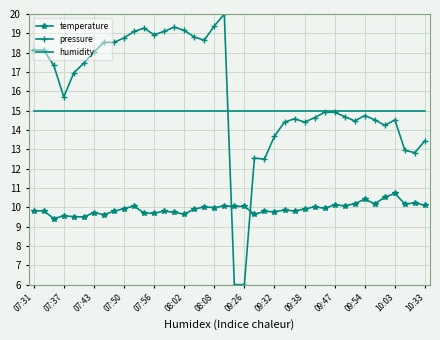

List the series in order of their peak value, highest first.

pressure, humidity, temperature